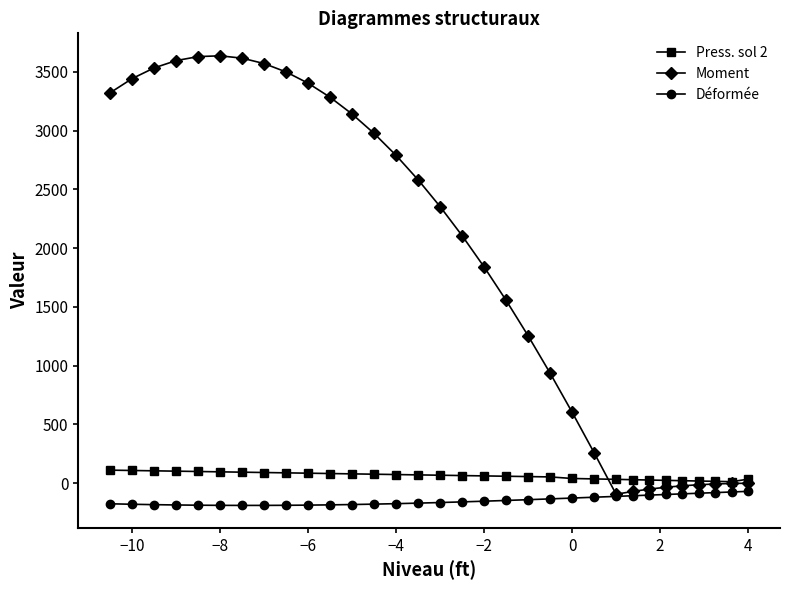

In Moment, how many points are higher than both neighbors (excluding endpoints)?

1